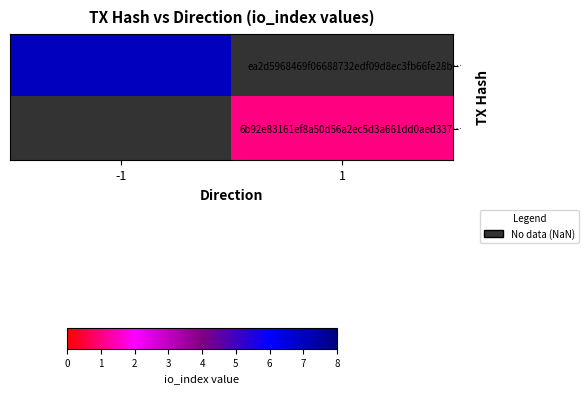

At how many categories does at least one series exceed 4?

1